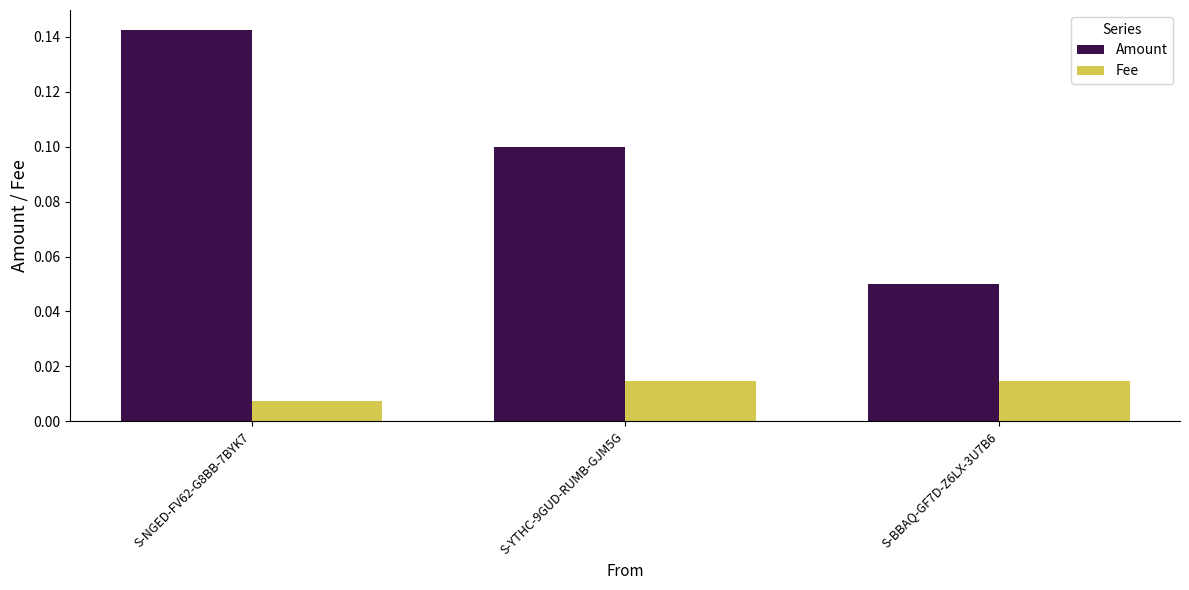

What is the sum of the Amount values at S-BBAQ-GF7D-Z6LX-3U7B6 and S-YTHC-9GUD-RUMB-GJM5G?

0.2